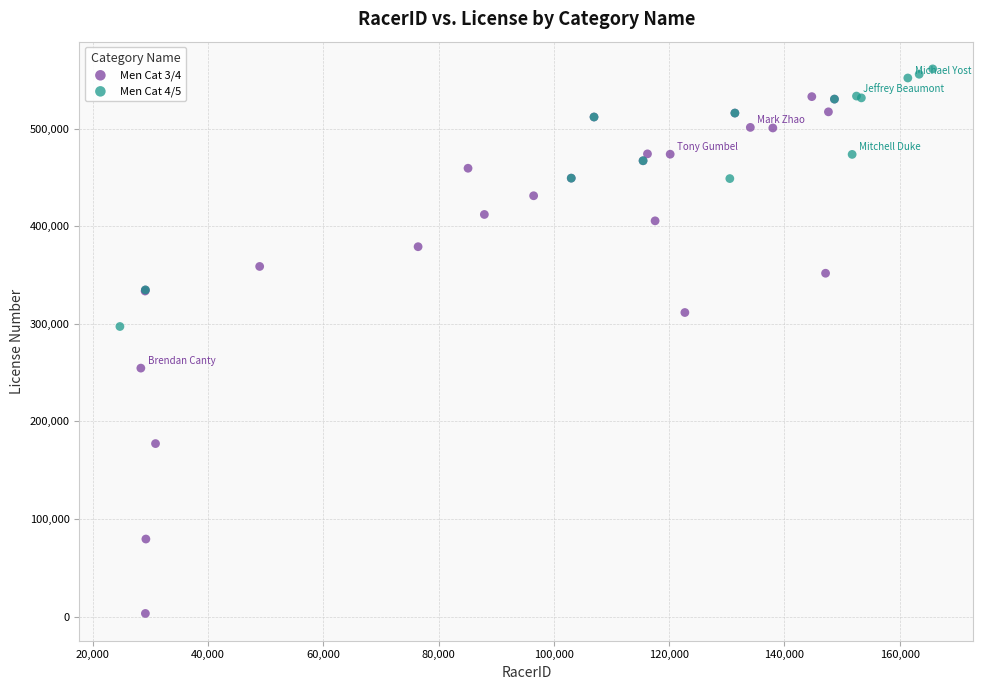

Which series has the largest Y range (max minus min)?

Men Cat 3/4